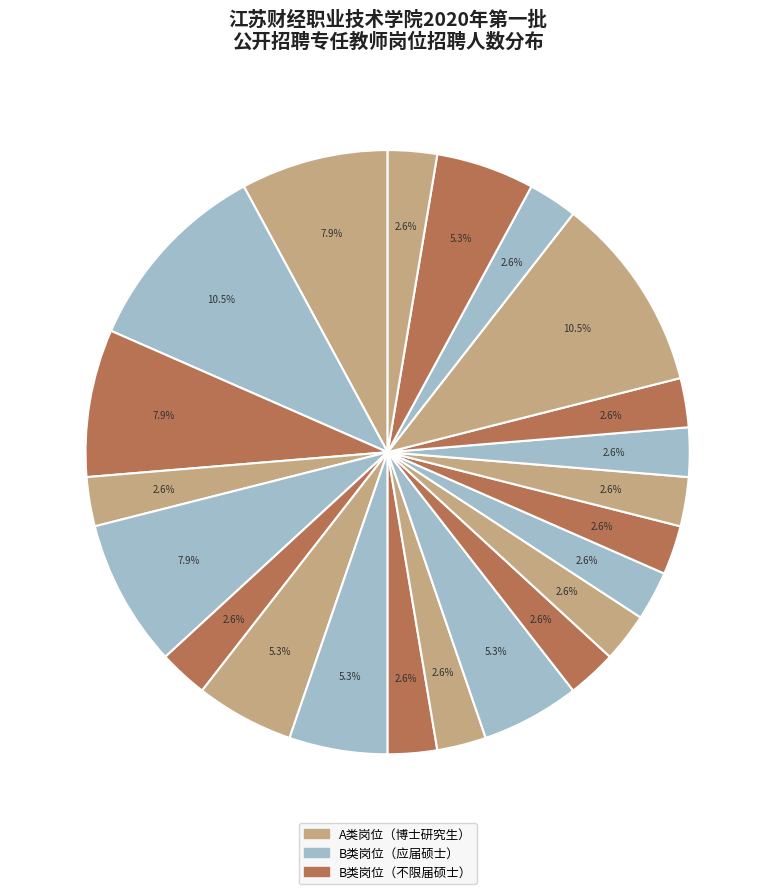

How many segments does this pie chart have?

22